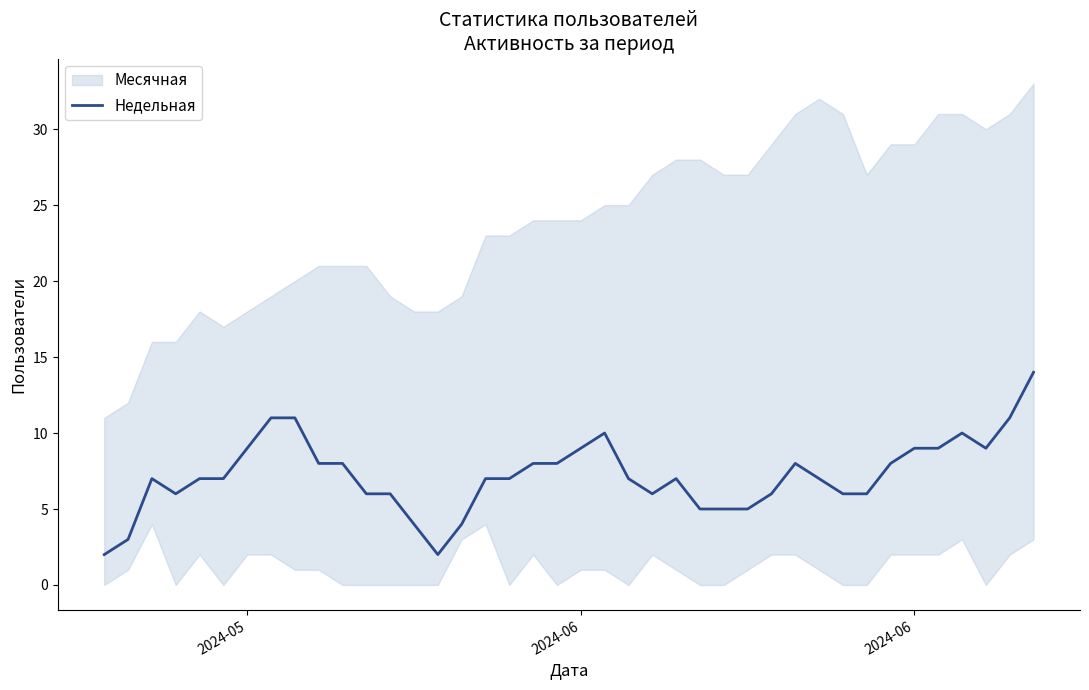

Is this an area chart (filled region under the line)?

No